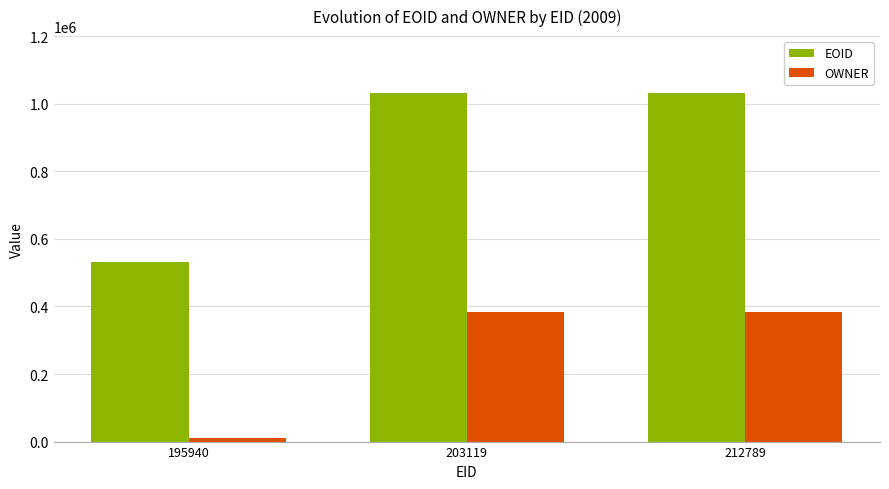

What is the total value across all series at 195940?

541159